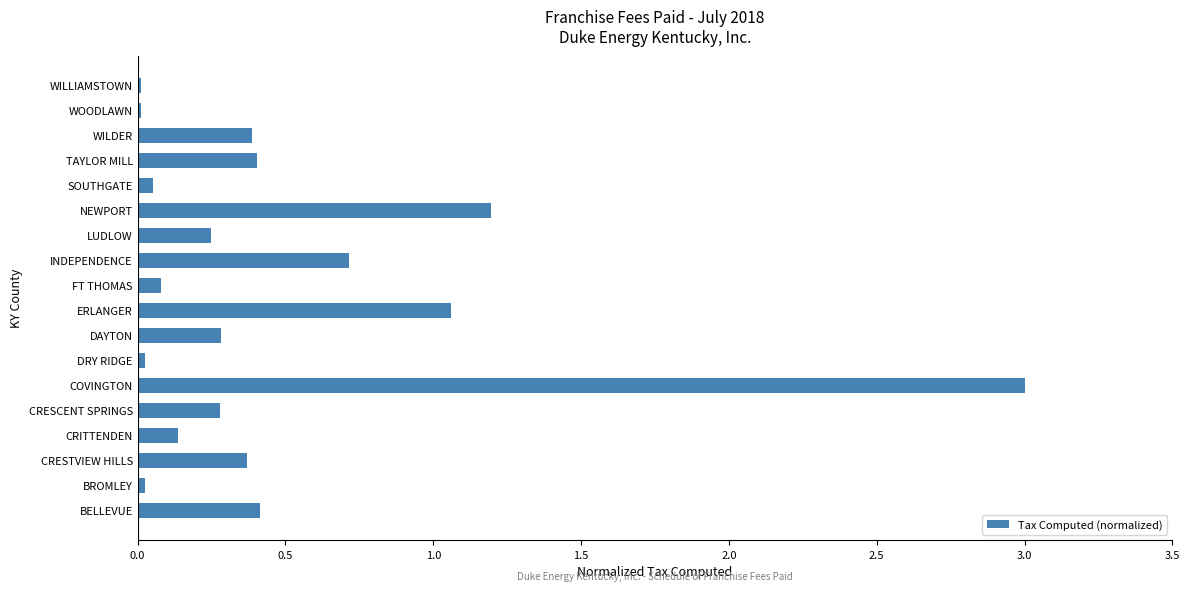

The value at WILLIAMSTOWN is 0.0. True or false?

True